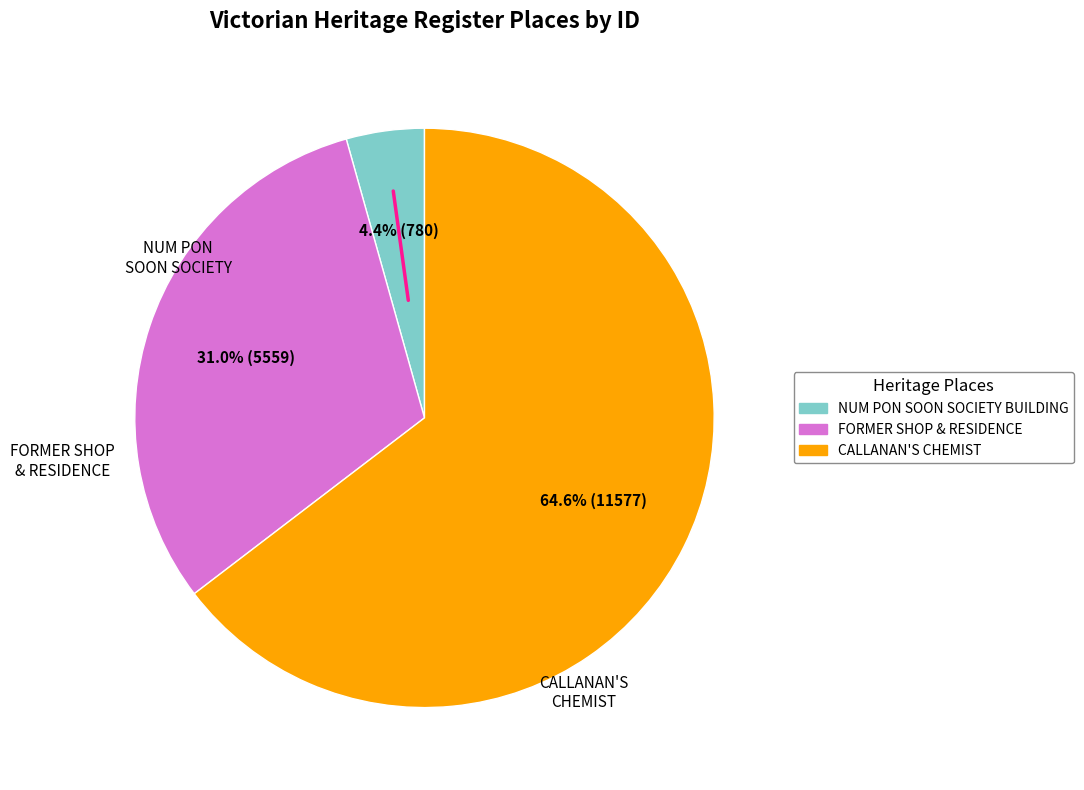

Is FORMER SHOP & RESIDENCE the majority of the pie?

No